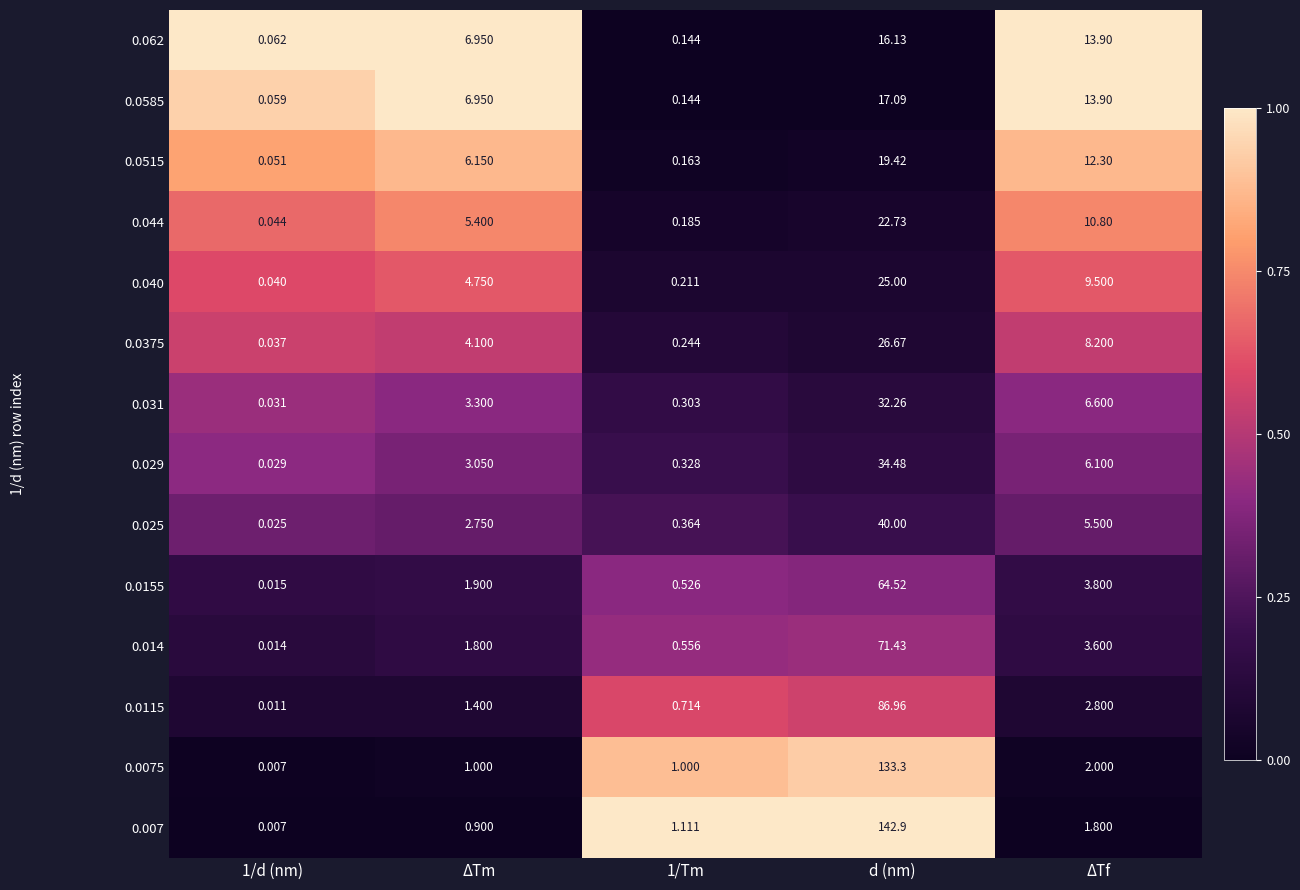

At how many categories does at least one series exceed 0?

5